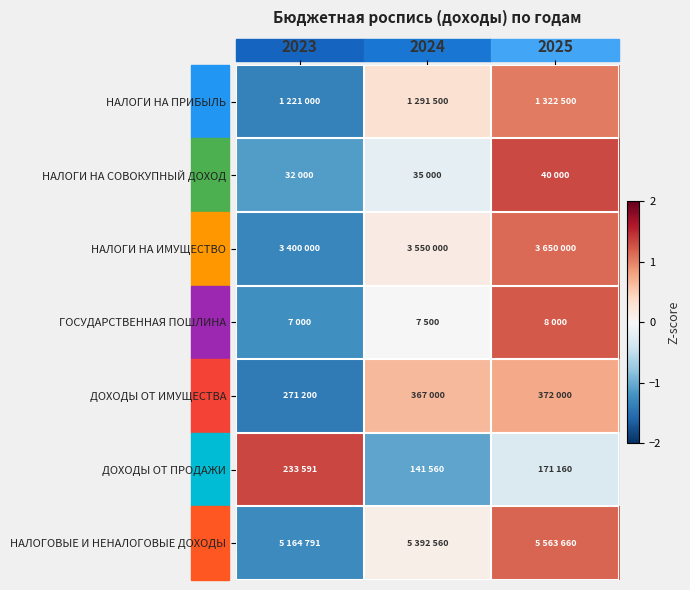

Between 2025 and 2024, which is larger?

2025